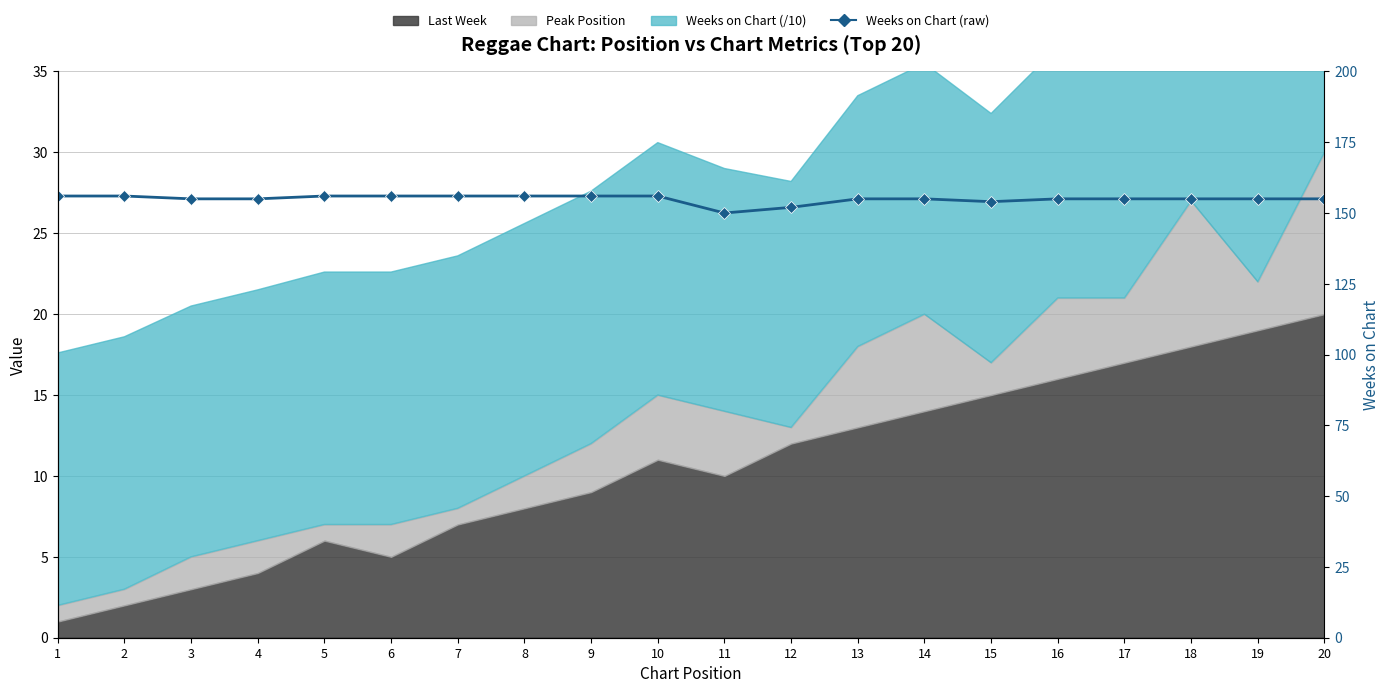

Reading left to right, extract all data points from this chart.

156	156	155	155	156	156	156	156	156	156	150	152	155	155	154	155	155	155	155	155